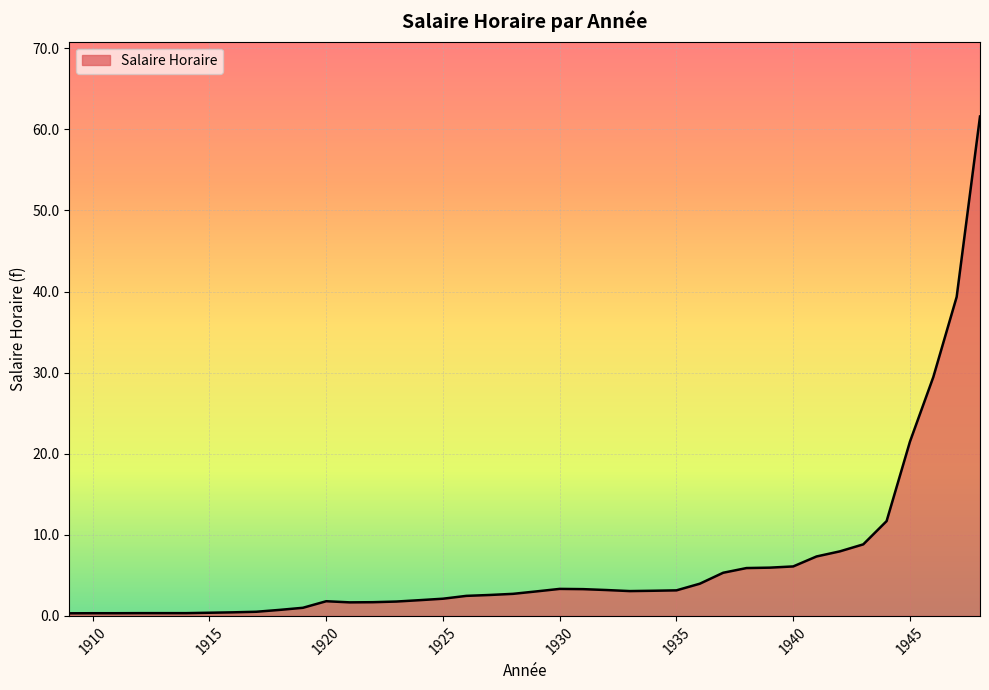

What is the greatest value displayed?

61.6